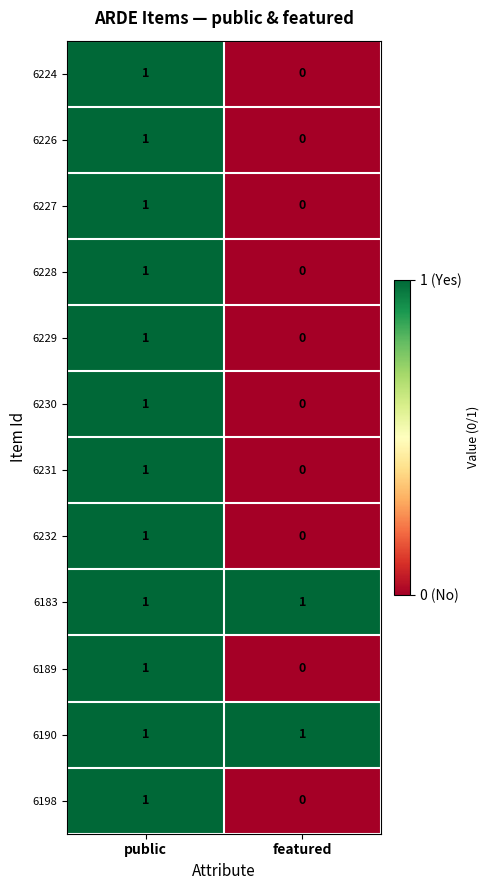

The value of 6189 at public is 0. True or false?

False